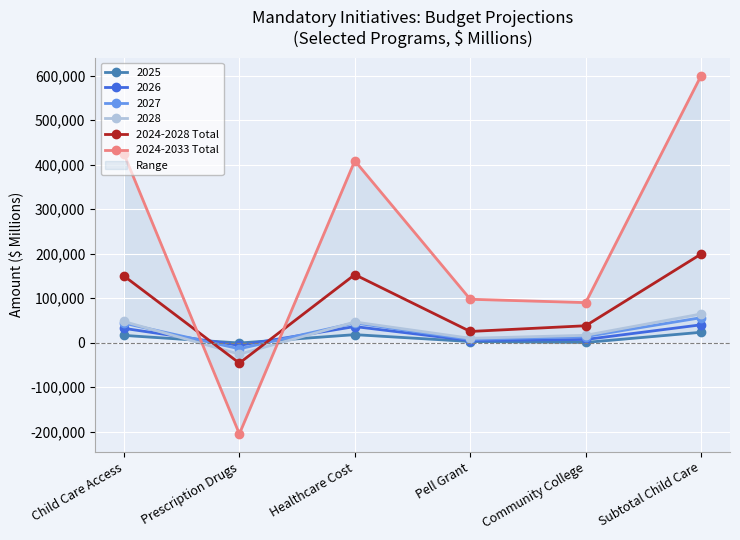

Reading right to left, what are all the values shown in this chart?

2024-2028 Total: Subtotal Child Care=199200	Community College=38063	Pell Grant=25224	Healthcare Cost=152929	Prescription Drugs=-45906	Child Care Access=149900
2024-2033 Total: Subtotal Child Care=600000	Community College=90009	Pell Grant=97545	Healthcare Cost=408639	Prescription Drugs=-204943	Child Care Access=424300